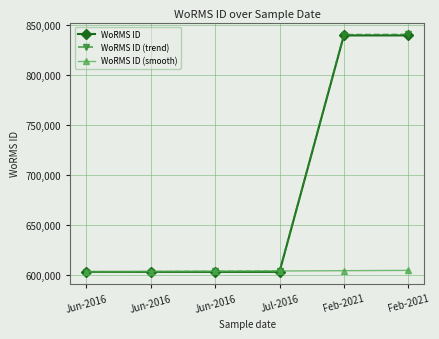

Rank the categories by WoRMS ID (smooth) value from highest to lowest.

Feb-2021, Feb-2021, Jul-2016, Jun-2016, Jun-2016, Jun-2016